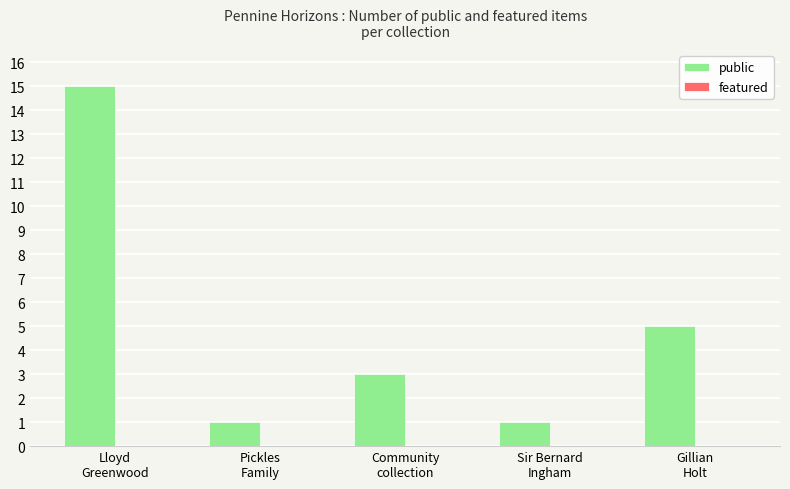

How many bars are there in total?

5